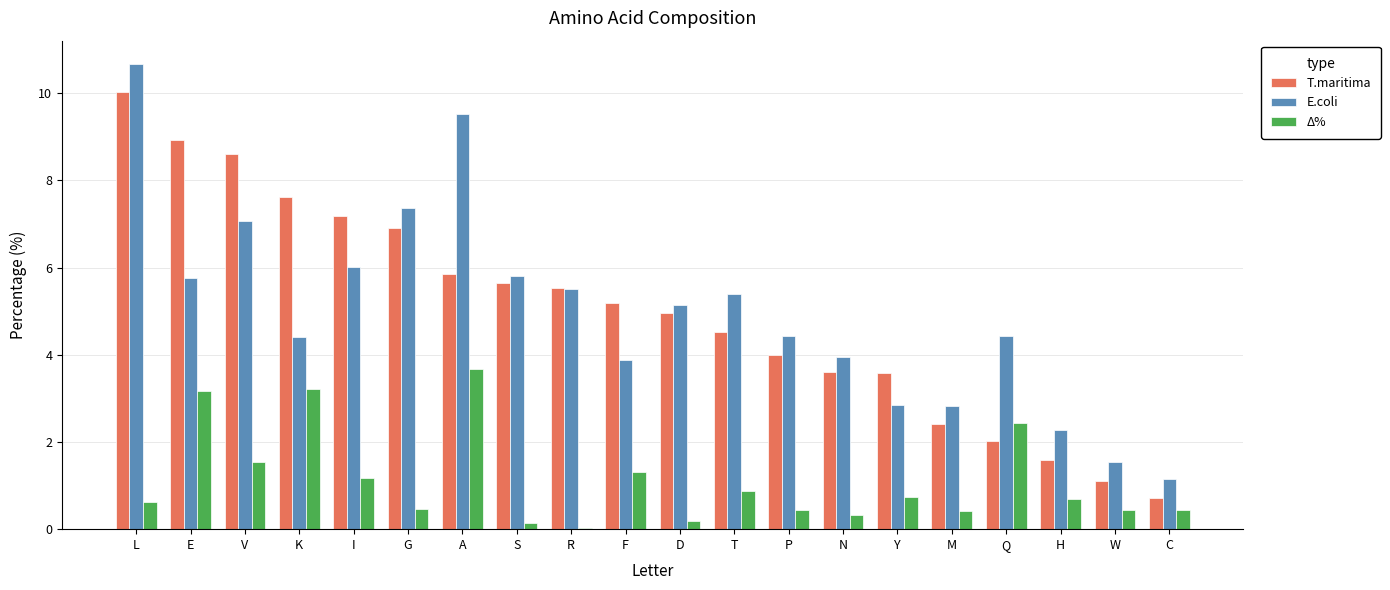

Between E and V, which series saw the biggest shift?

Δ%